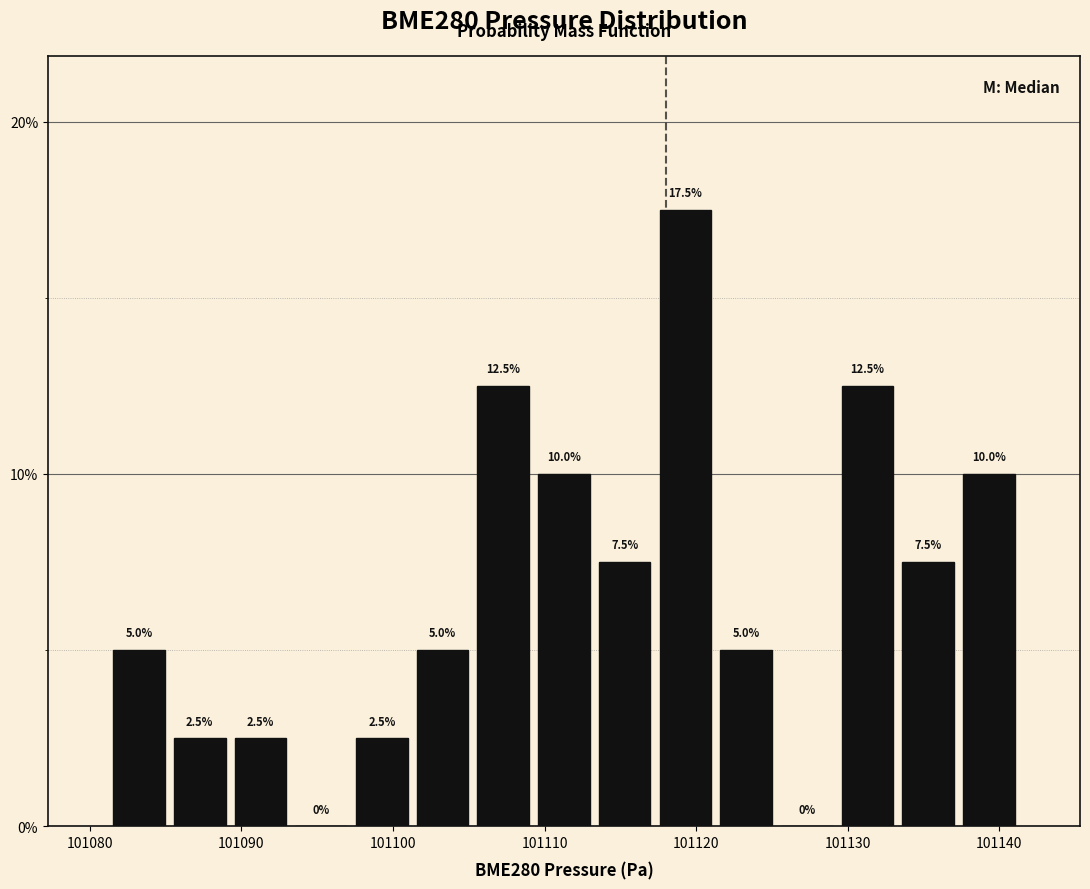

How tall is the bar that spans 101129 to 101133 on the x-axis? The bar edges are not printed on the chart, so give them approximately, as read against the axis.

12.5